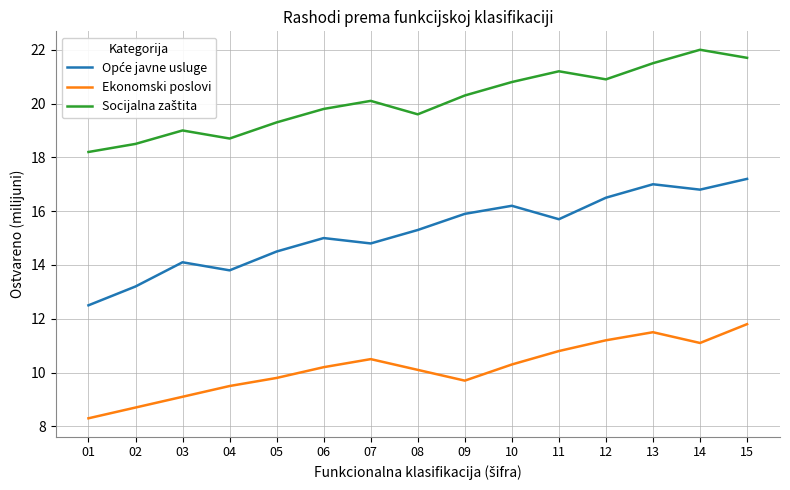

What is the total value across all series at 01?

39.0